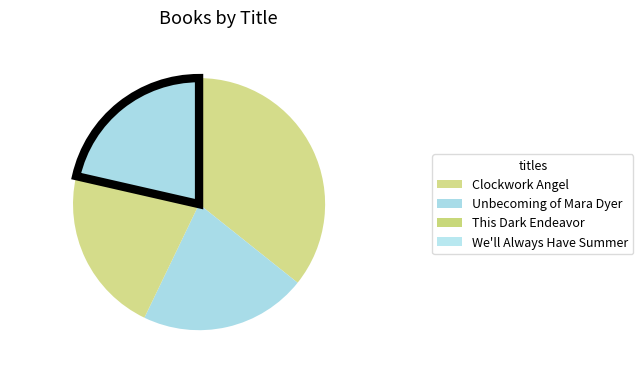

Does any single category account for the majority?

No